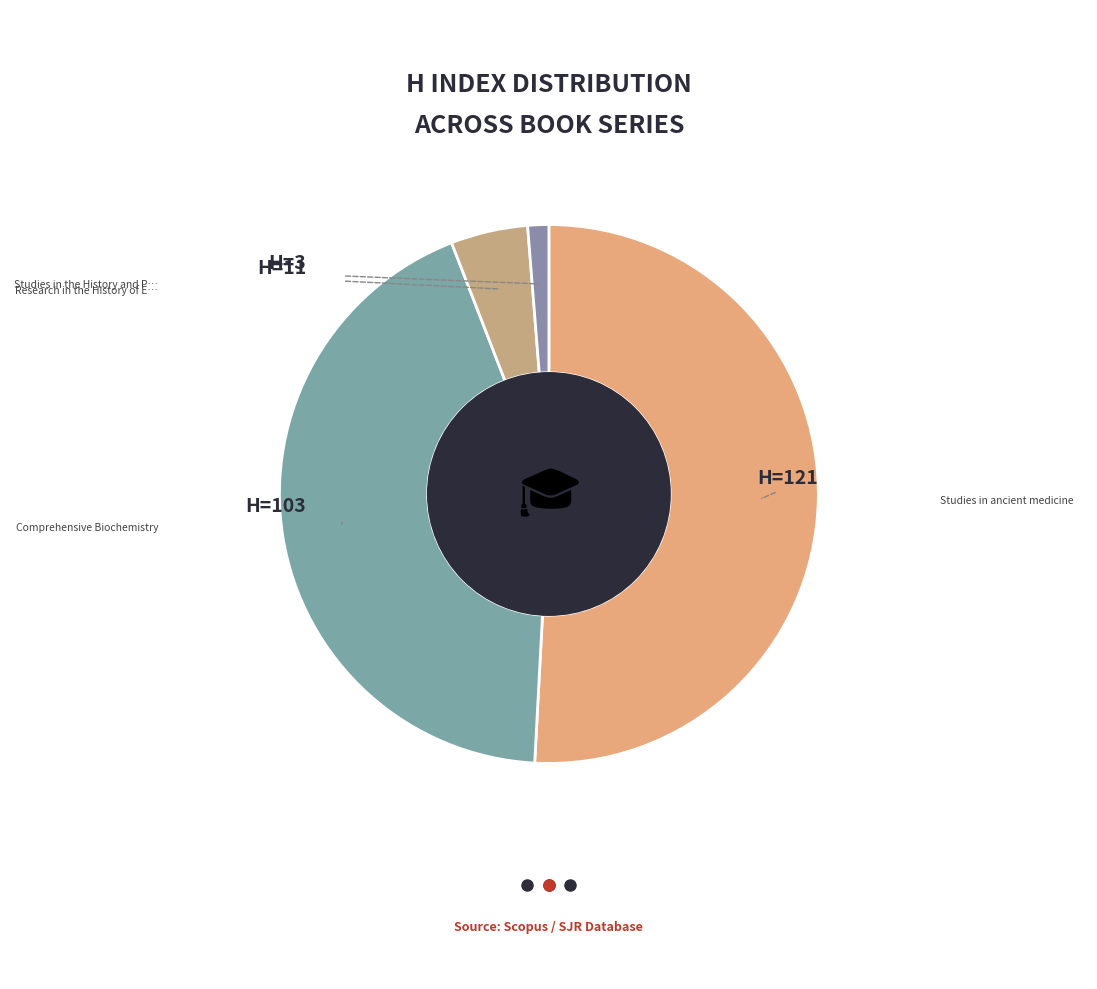

Does any single category account for the majority?

Yes